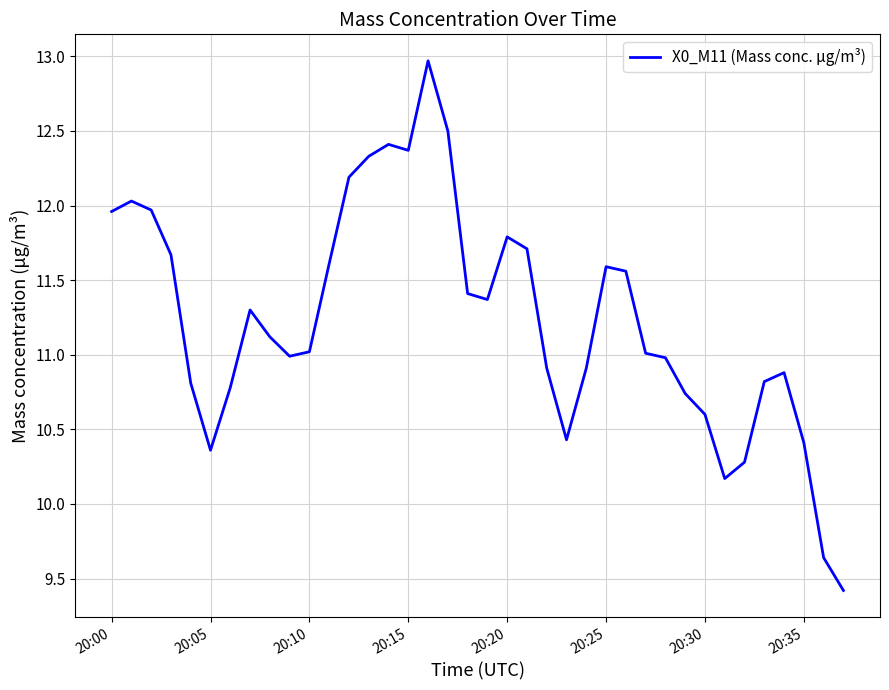

What is the minimum value shown in the chart?

9.4